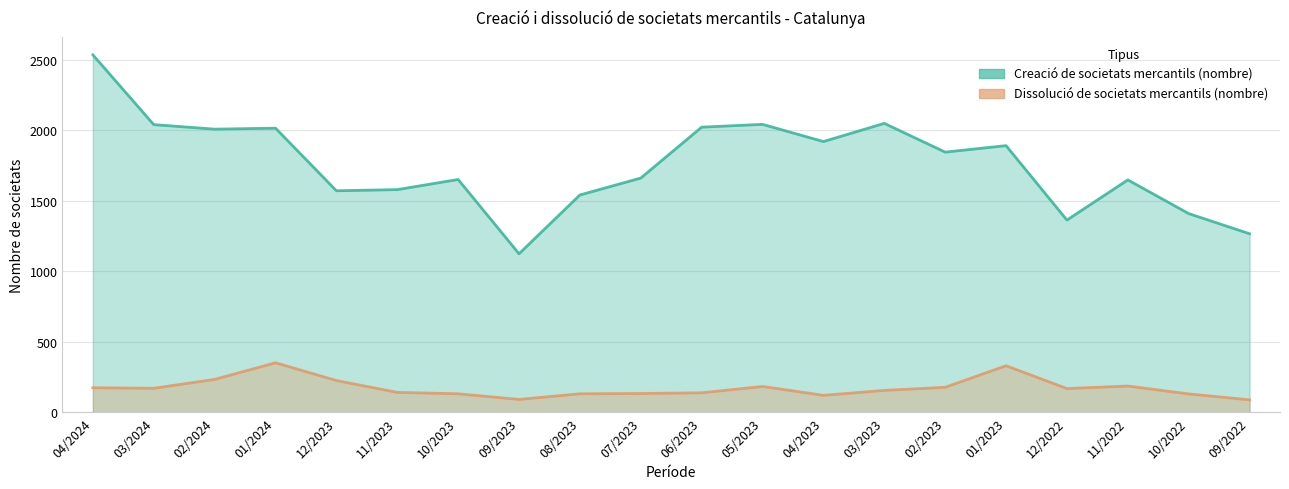

How many lines are shown in the chart?

2